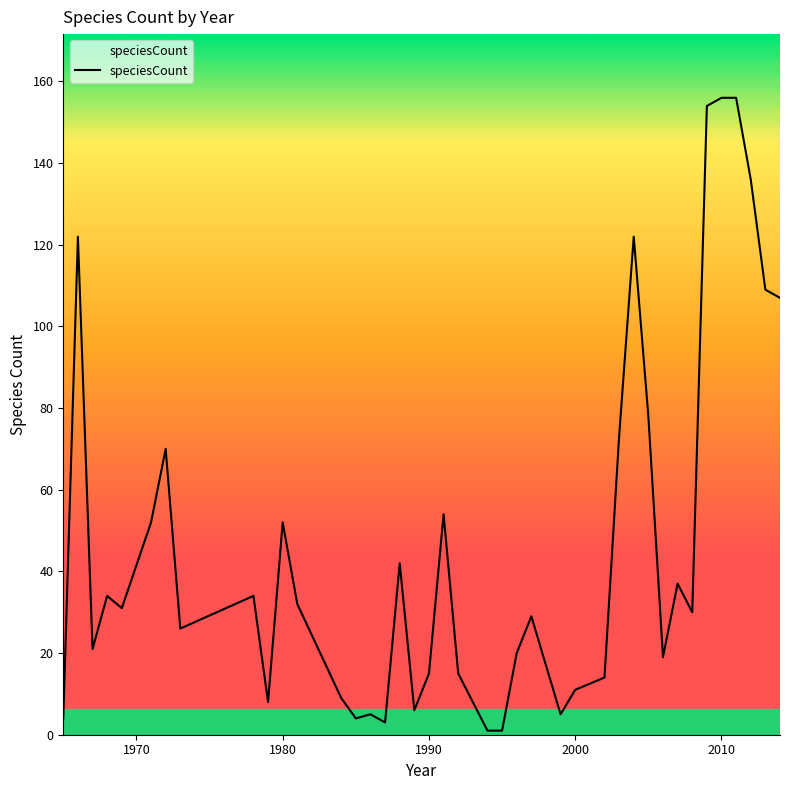

What is the difference between the maximum and minimum values?

155